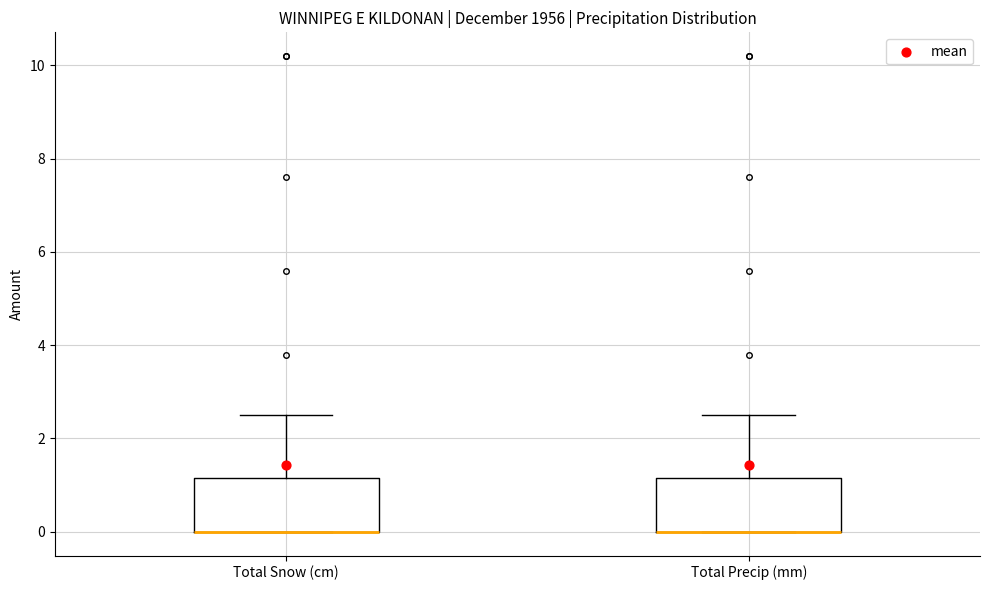

Where is the lower edge of the box for Total Snow (cm) on the y-axis? The values are not printed on the chart, so give them approximately, as read against the axis.

0.0